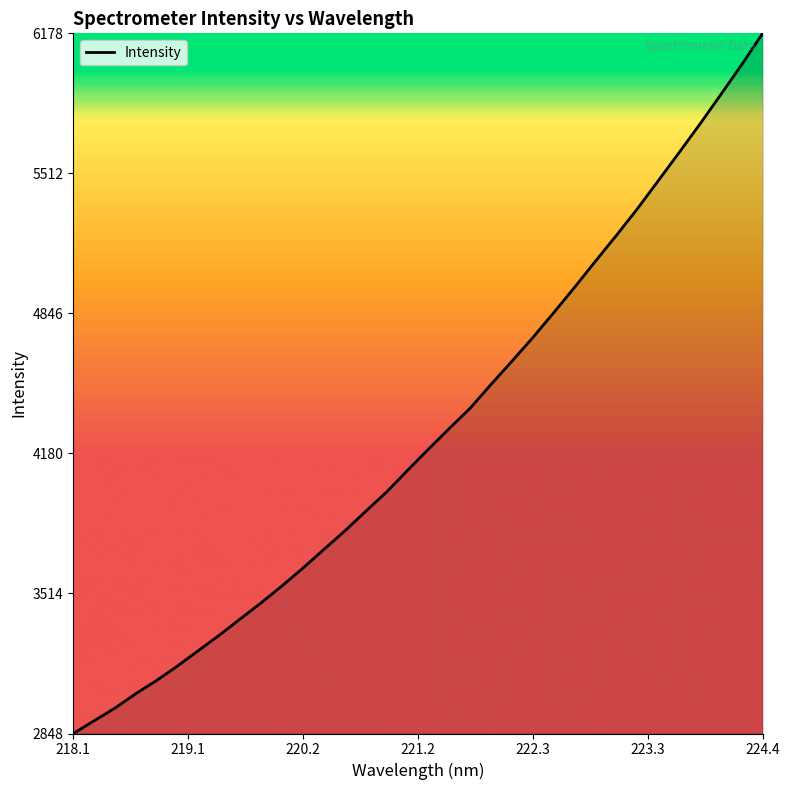

What is the average value?

4275.2